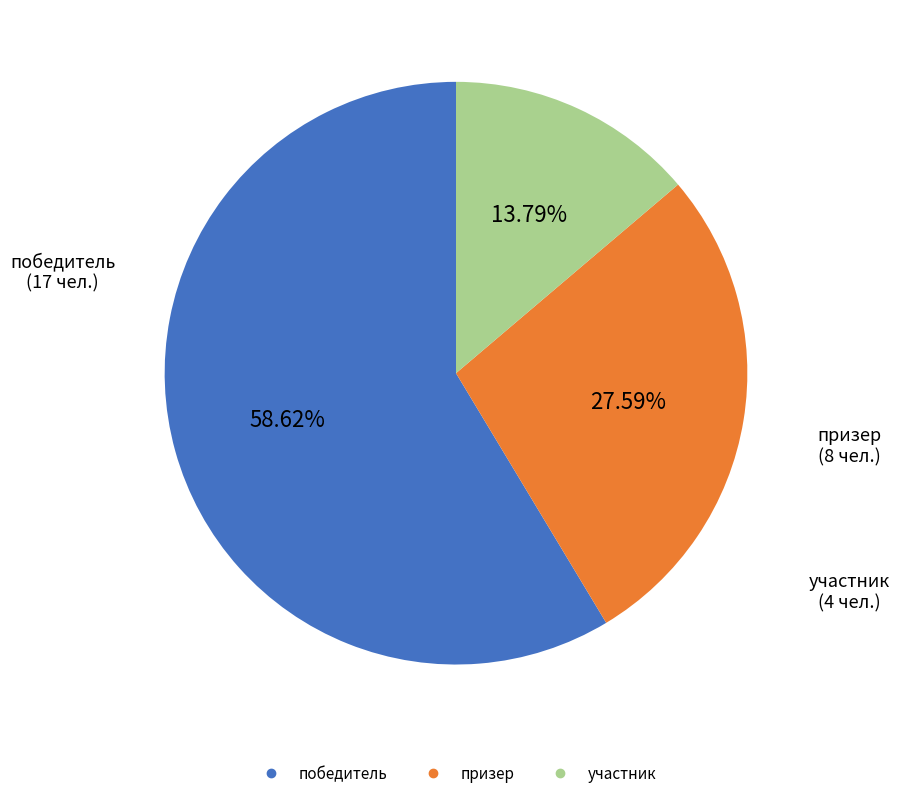

Is победитель the majority of the pie?

Yes